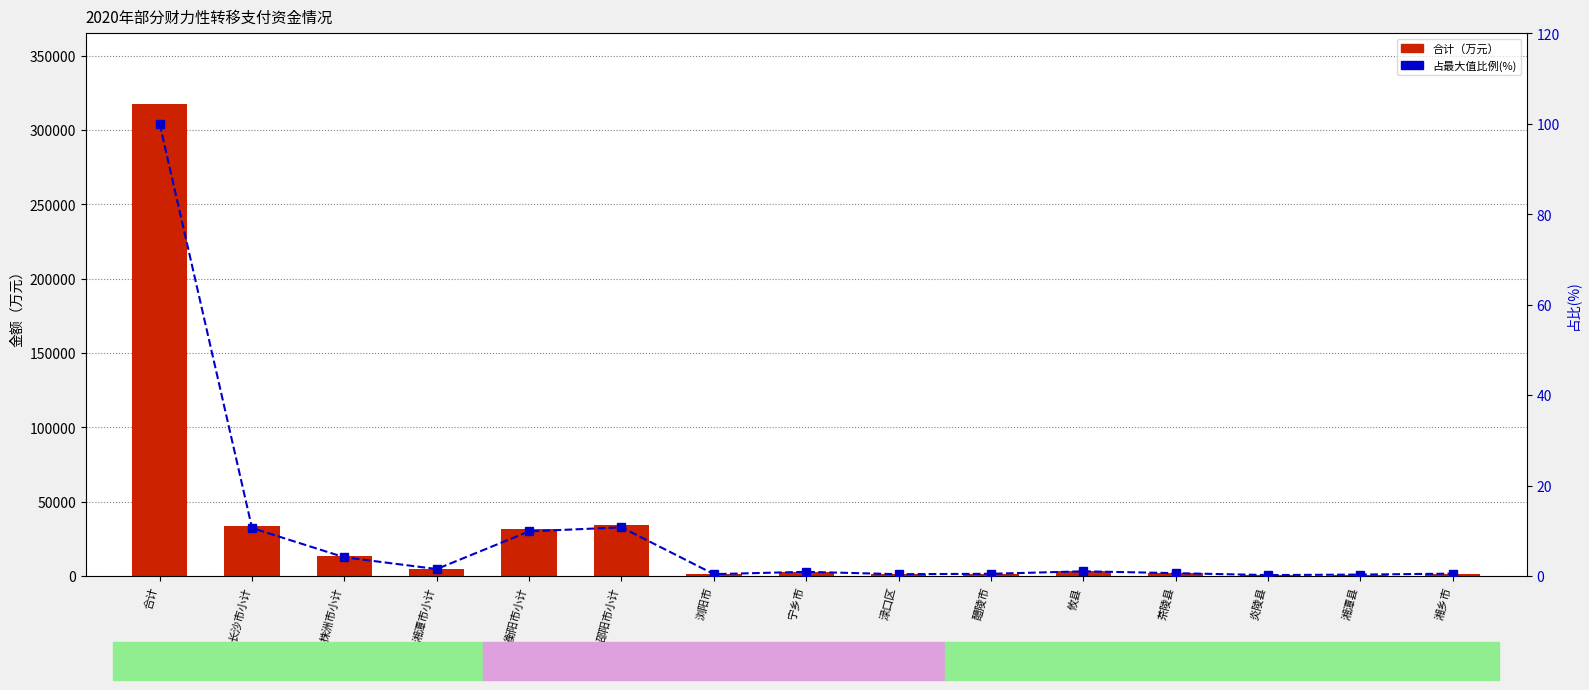

What is the maximum value shown in the chart?

317431.0